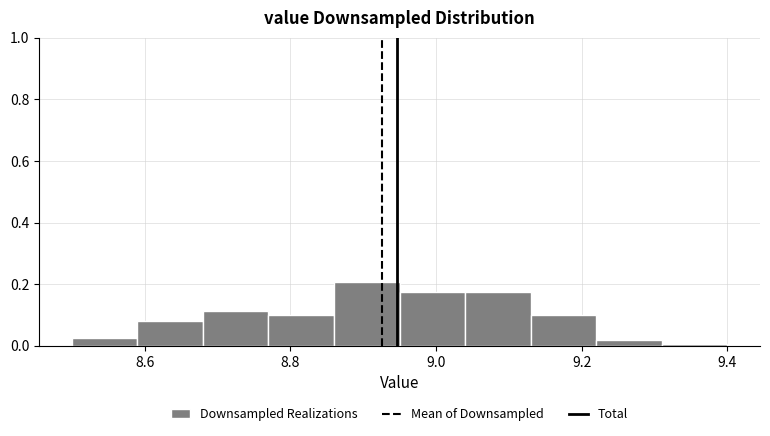

Reading left to right, transcribe this chart: for each bar, give the range it covers on the x-axis and its height. Neither the bar edges nor the heights are printed on the chart, so give them approximately, as read against the axes.

8.50 to 8.59: 0.02
8.59 to 8.68: 0.08
8.68 to 8.77: 0.12
8.77 to 8.86: 0.10
8.86 to 8.95: 0.20
8.95 to 9.04: 0.18
9.04 to 9.13: 0.18
9.13 to 9.22: 0.10
9.22 to 9.31: under 0.02
9.31 to 9.40: under 0.02